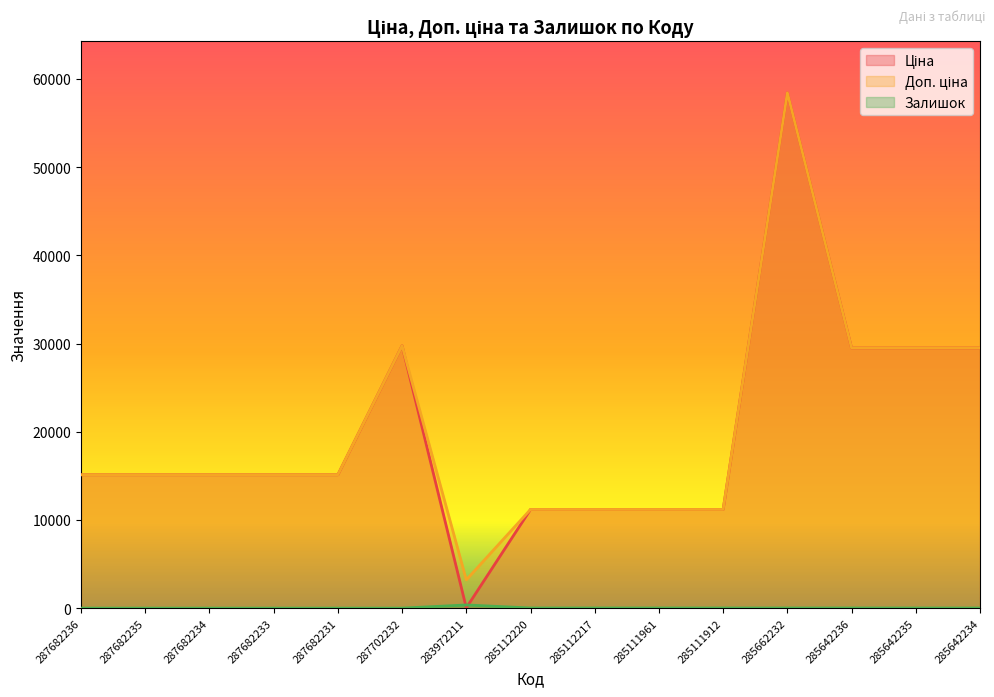

Which category has the lowest value across all series?

287682236